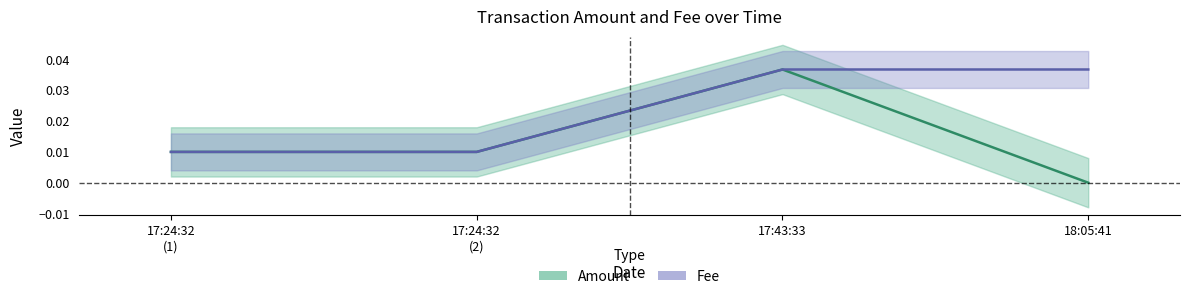

Does the chart display data point markers on the line(s)?

No